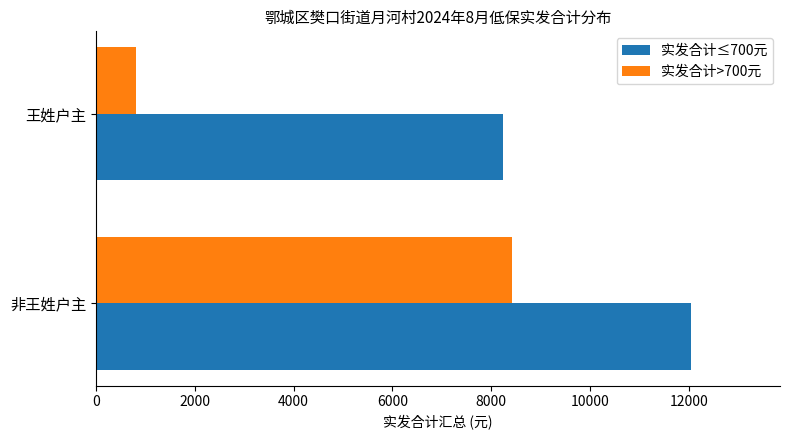

What is the difference between the highest and lowest values at 非王姓户主?

3620